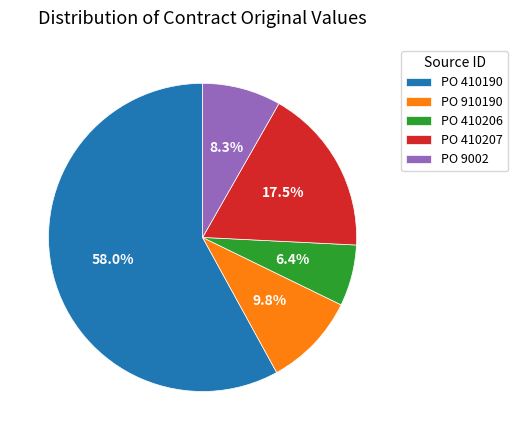

What is the smallest slice in the pie chart?

PO 410206